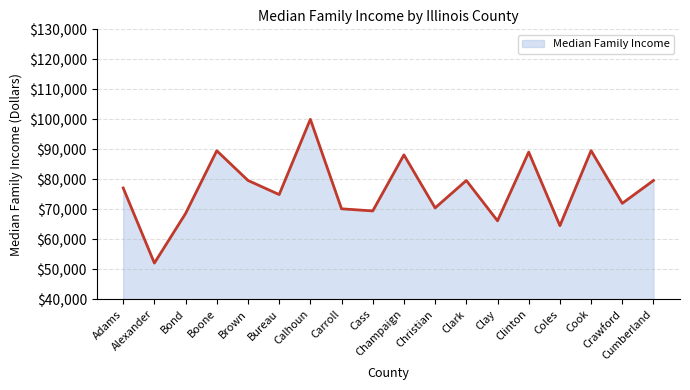

What is the greatest value displayed?

100000